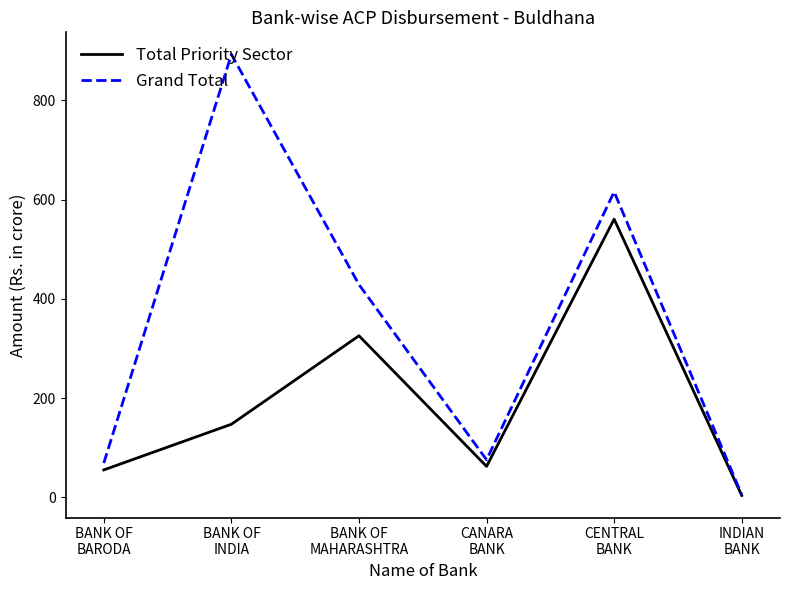

Which series has the largest total across all categories?

Grand Total